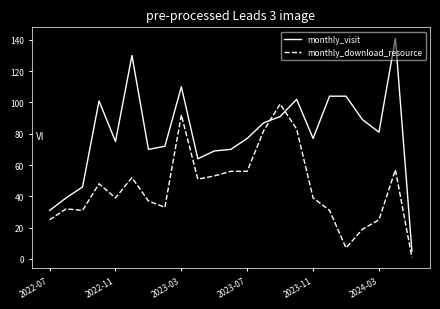

Reading right to left, list all the values displayed in this chart.

monthly_visit: 5	141	81	89	104	104	77	102	91	87	77	70	69	64	110	72	70	130	75	101	46	39	31
monthly_download_resource: 1	57	25	19	7	31	39	83	99	82	56	56	53	51	92	33	37	52	39	48	31	32	25